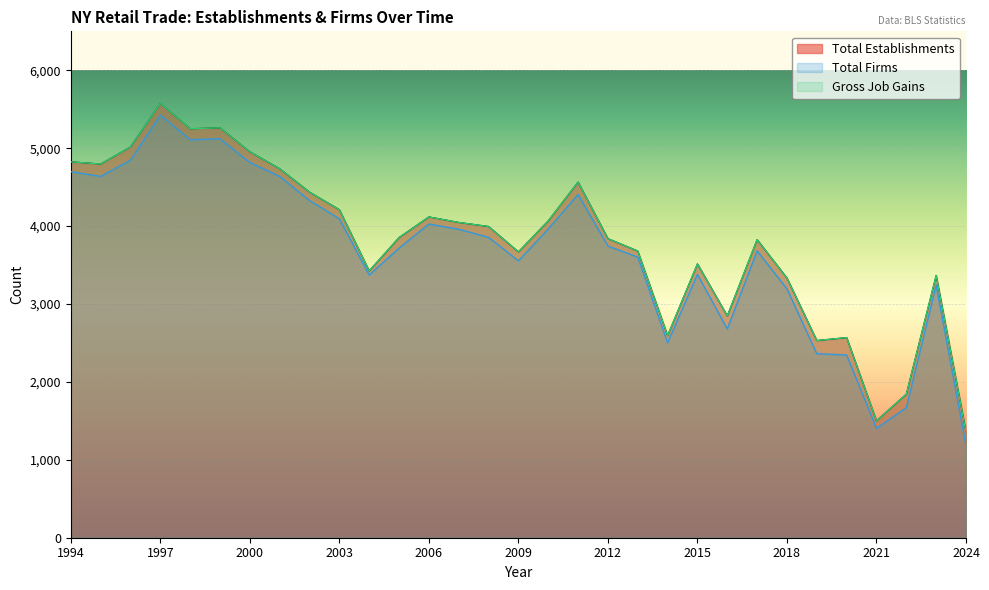

Reading right to left, extract all data points from this chart.

Total Establishments: 1359	3367	1843	1500	2569	2531	3333	3826	2847	3515	2594	3680	3839	4565	4067	3669	3995	4047	4118	3853	3425	4211	4436	4737	4954	5261	5250	5575	5016	4797	4825
Total Firms: 1184	3242	1669	1403	2345	2362	3195	3682	2679	3380	2502	3602	3744	4405	3963	3554	3856	3960	4027	3717	3372	4094	4328	4638	4816	5121	5109	5424	4845	4638	4699
Gross Job Gains: 1359	3367	1843	1500	2569	2531	3333	3826	2847	3515	2594	3680	3839	4565	4067	3669	3995	4047	4118	3853	3425	4211	4436	4737	4954	5261	5250	5575	5016	4797	4825